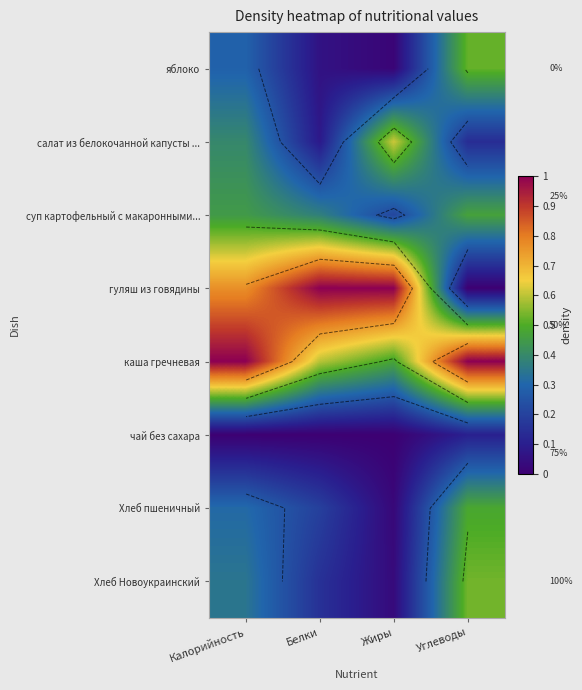

Which series has the largest range (max minus min)?

гуляш из говядины